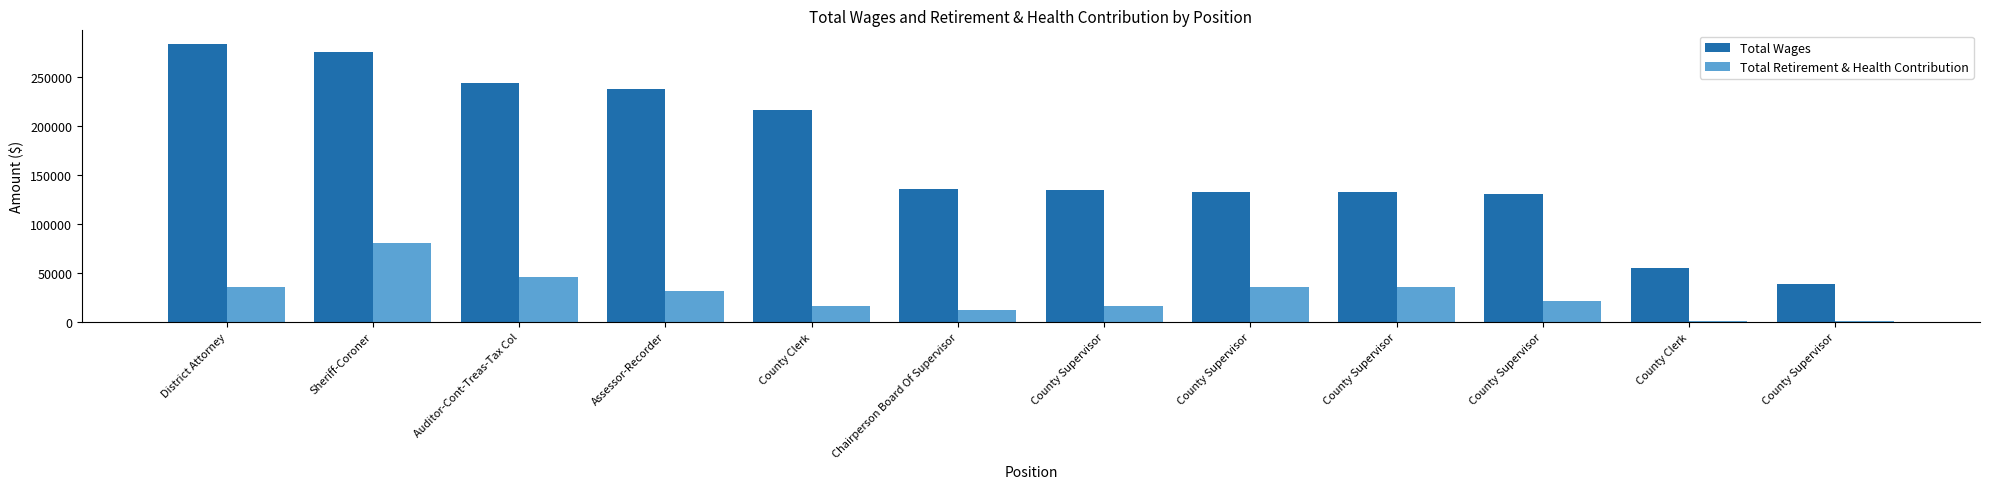

What are all the series names shown in the legend?

Total Wages, Total Retirement & Health Contribution